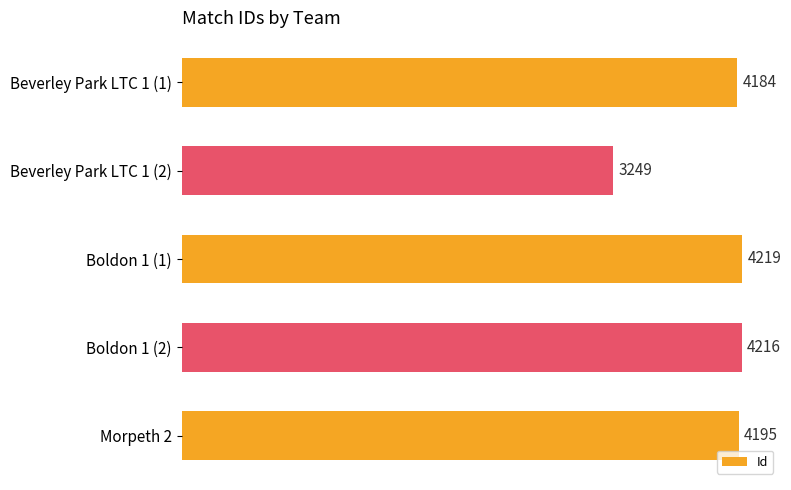

What is the difference between the maximum and minimum values?

970